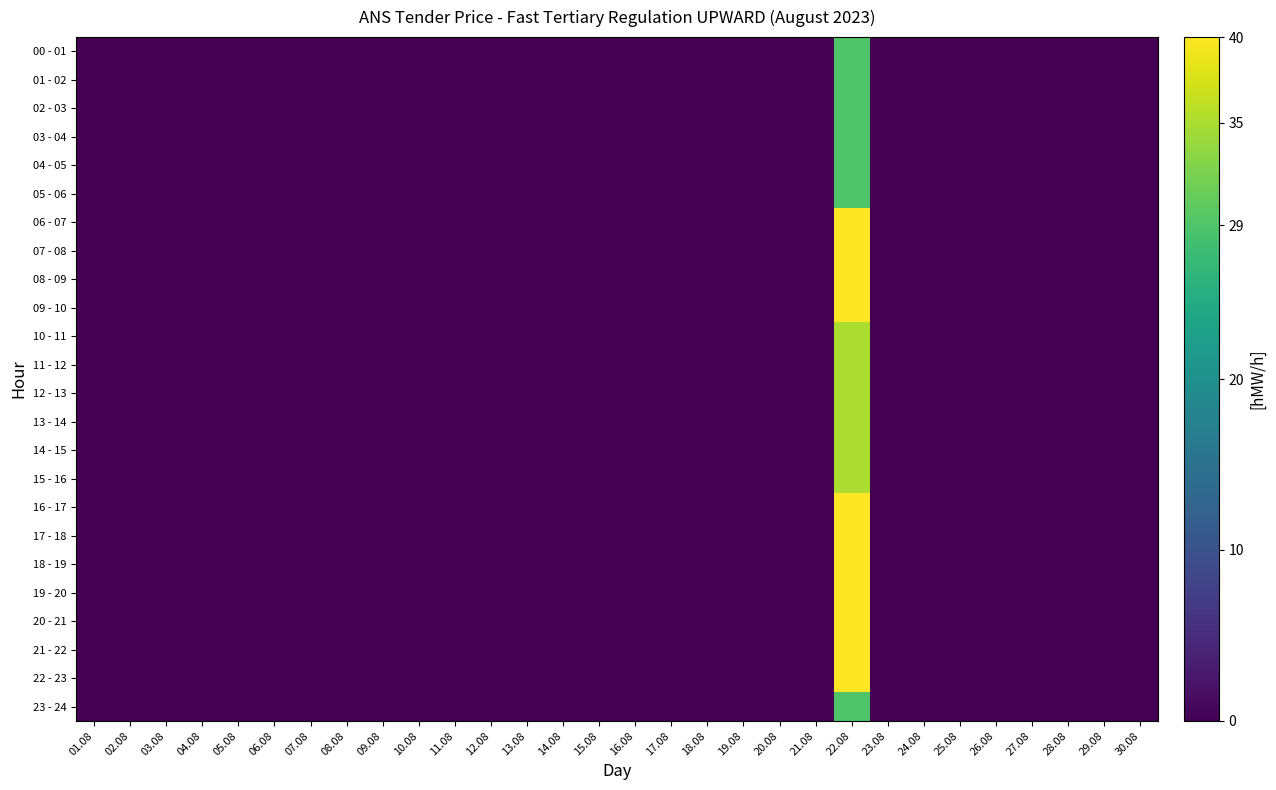

Count the number of categories in the chart.

30